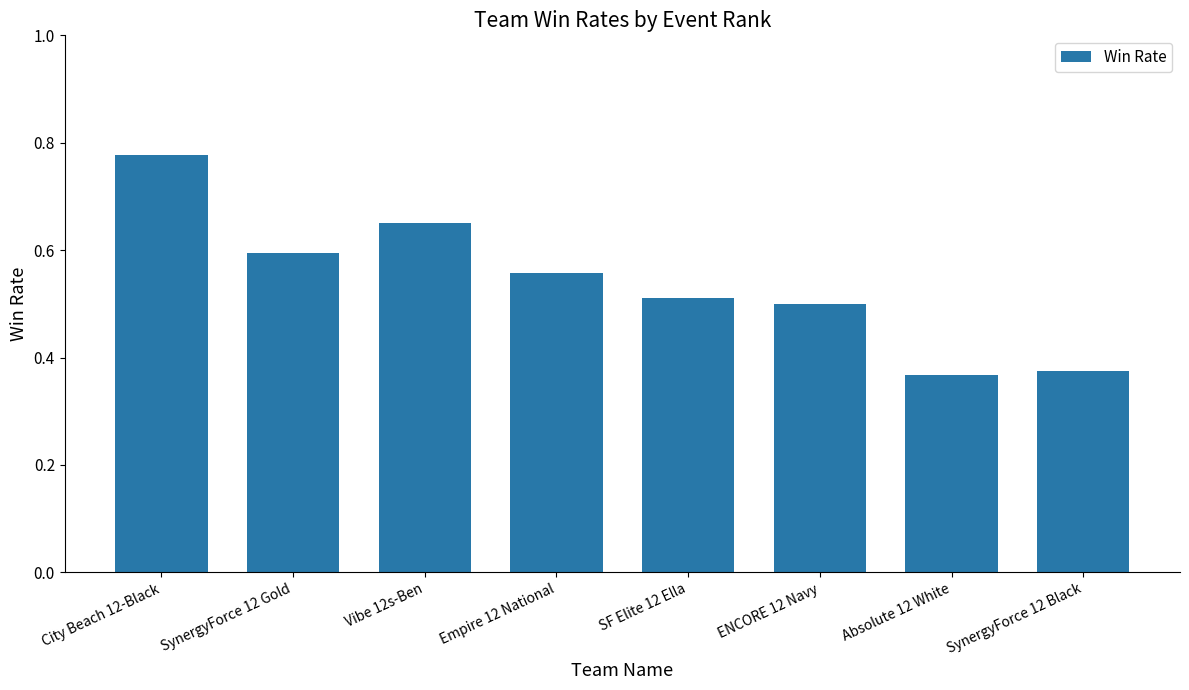

What is the change in value from SynergyForce 12 Gold to Vibe 12s-Ben?

+0.1